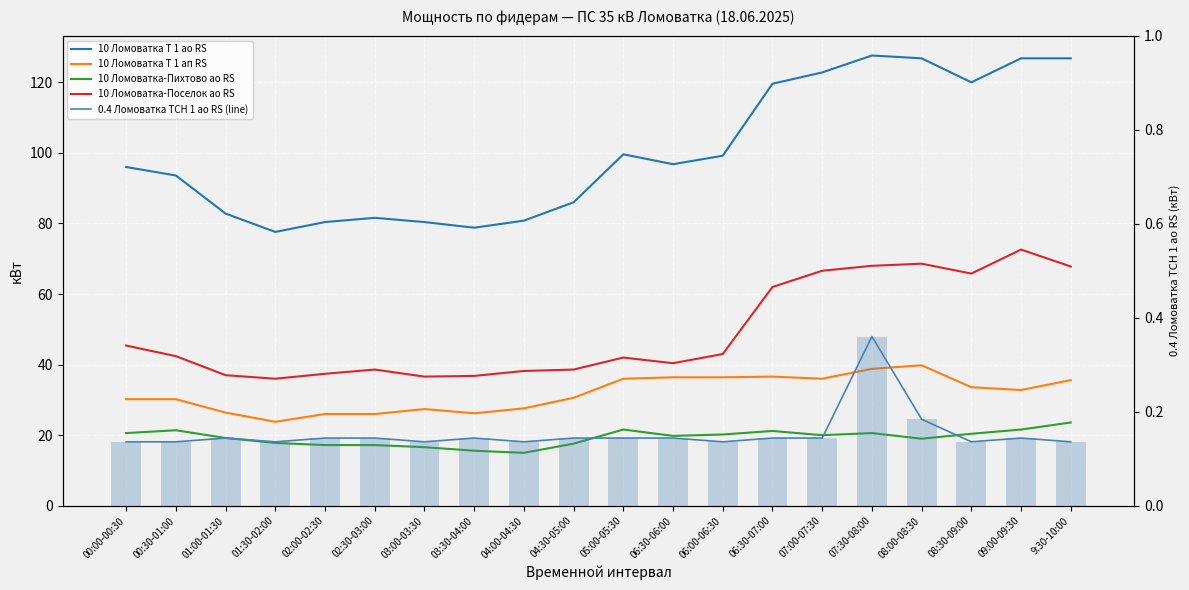

Reading left to right, list all the values displayed in this chart.

10 Ломоватка Т 1 ао RS: 00:00-00:30=96.0	00:30-01:00=93.6	01:00-01:30=82.8	01:30-02:00=77.6	02:00-02:30=80.4	02:30-03:00=81.6	03:00-03:30=80.4	03:30-04:00=78.8	04:00-04:30=80.8	04:30-05:00=86.0	05:00-05:30=99.6	06:30-06:00=96.8	06:00-06:30=99.2	06:30-07:00=119.6	07:00-07:30=122.8	07:30-08:00=127.6	08:00-08:30=126.8	08:30-09:00=120.0	09:00-09:30=126.8	9:30-10:00=126.8
10 Ломоватка Т 1 ап RS: 00:00-00:30=30.2	00:30-01:00=30.2	01:00-01:30=26.4	01:30-02:00=23.8	02:00-02:30=26.0	02:30-03:00=26.0	03:00-03:30=27.4	03:30-04:00=26.2	04:00-04:30=27.6	04:30-05:00=30.6	05:00-05:30=36.0	06:30-06:00=36.4	06:00-06:30=36.4	06:30-07:00=36.6	07:00-07:30=36.0	07:30-08:00=38.8	08:00-08:30=39.8	08:30-09:00=33.6	09:00-09:30=32.8	9:30-10:00=35.6
10 Ломоватка-Пихтово ао RS: 00:00-00:30=20.6	00:30-01:00=21.4	01:00-01:30=19.2	01:30-02:00=17.8	02:00-02:30=17.2	02:30-03:00=17.2	03:00-03:30=16.6	03:30-04:00=15.6	04:00-04:30=15.0	04:30-05:00=17.6	05:00-05:30=21.6	06:30-06:00=19.8	06:00-06:30=20.2	06:30-07:00=21.2	07:00-07:30=20.0	07:30-08:00=20.6	08:00-08:30=19.0	08:30-09:00=20.4	09:00-09:30=21.6	9:30-10:00=23.6
10 Ломоватка-Поселок ао RS: 00:00-00:30=45.4	00:30-01:00=42.4	01:00-01:30=37.0	01:30-02:00=36.0	02:00-02:30=37.4	02:30-03:00=38.6	03:00-03:30=36.6	03:30-04:00=36.8	04:00-04:30=38.2	04:30-05:00=38.6	05:00-05:30=42.0	06:30-06:00=40.4	06:00-06:30=43.0	06:30-07:00=62.0	07:00-07:30=66.6	07:30-08:00=68.0	08:00-08:30=68.6	08:30-09:00=65.8	09:00-09:30=72.6	9:30-10:00=67.8
0.4 Ломоватка ТСН 1 ао RS (line): 00:00-00:30=0.1	00:30-01:00=0.1	01:00-01:30=0.1	01:30-02:00=0.1	02:00-02:30=0.1	02:30-03:00=0.1	03:00-03:30=0.1	03:30-04:00=0.1	04:00-04:30=0.1	04:30-05:00=0.1	05:00-05:30=0.1	06:30-06:00=0.1	06:00-06:30=0.1	06:30-07:00=0.1	07:00-07:30=0.1	07:30-08:00=0.4	08:00-08:30=0.2	08:30-09:00=0.1	09:00-09:30=0.1	9:30-10:00=0.1
0.4 Ломоватка ТСН 1 ао RS: 00:00-00:30=0.1	00:30-01:00=0.1	01:00-01:30=0.1	01:30-02:00=0.1	02:00-02:30=0.1	02:30-03:00=0.1	03:00-03:30=0.1	03:30-04:00=0.1	04:00-04:30=0.1	04:30-05:00=0.1	05:00-05:30=0.1	06:30-06:00=0.1	06:00-06:30=0.1	06:30-07:00=0.1	07:00-07:30=0.1	07:30-08:00=0.4	08:00-08:30=0.2	08:30-09:00=0.1	09:00-09:30=0.1	9:30-10:00=0.1